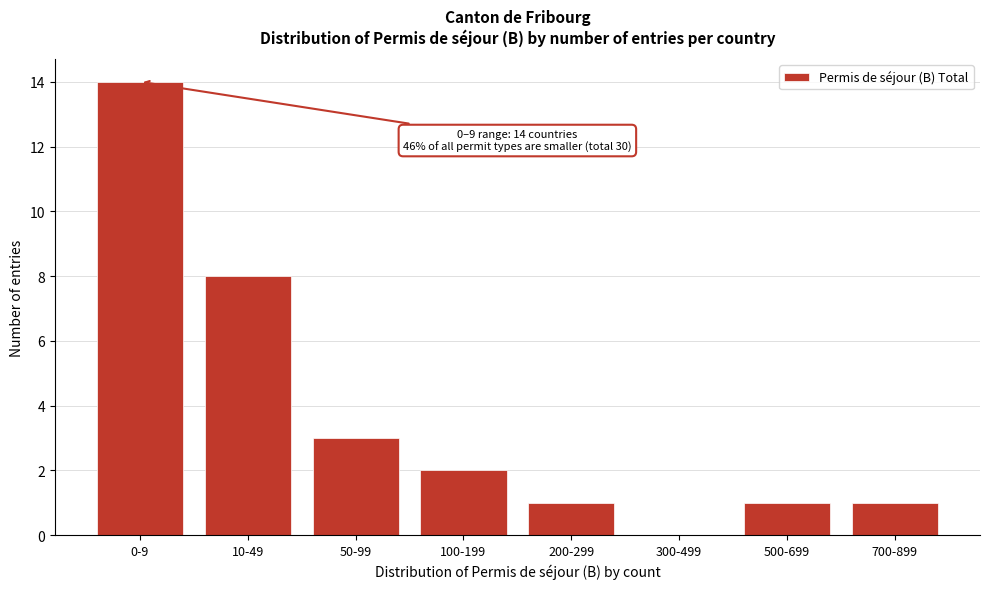

Which has a higher value, 700-899 or 10-49?

10-49